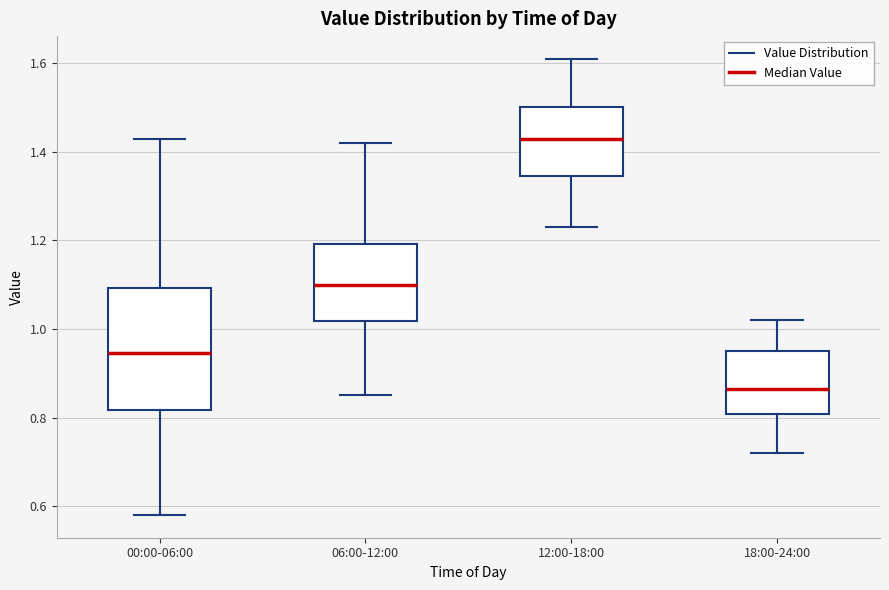

Where does the upper whisker of the box for 00:00-06:00 end on the y-axis? The values are not printed on the chart, so give them approximately, as read against the axis.

1.44